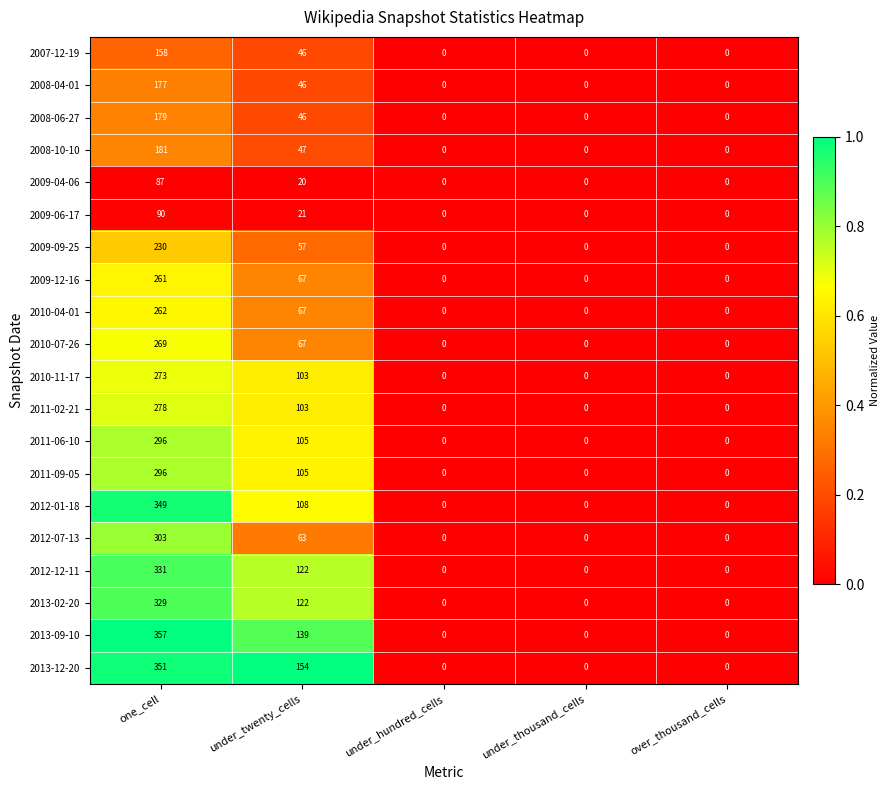

Between under_twenty_cells and under_hundred_cells, which series saw the biggest shift?

2013-12-20